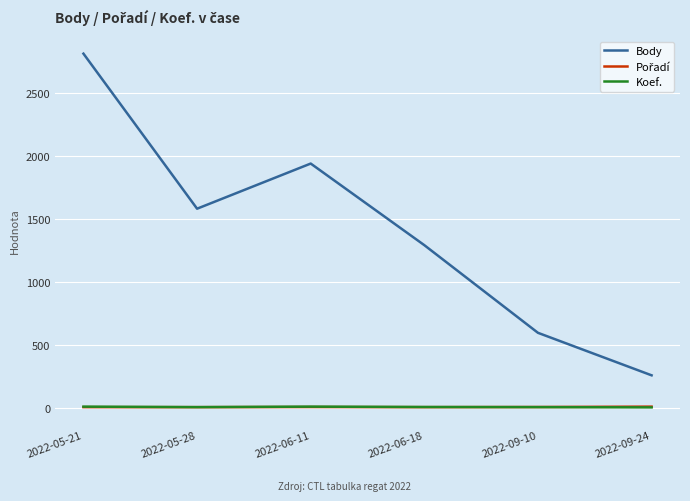

True or false: Koef. and Body cross at least once.

False